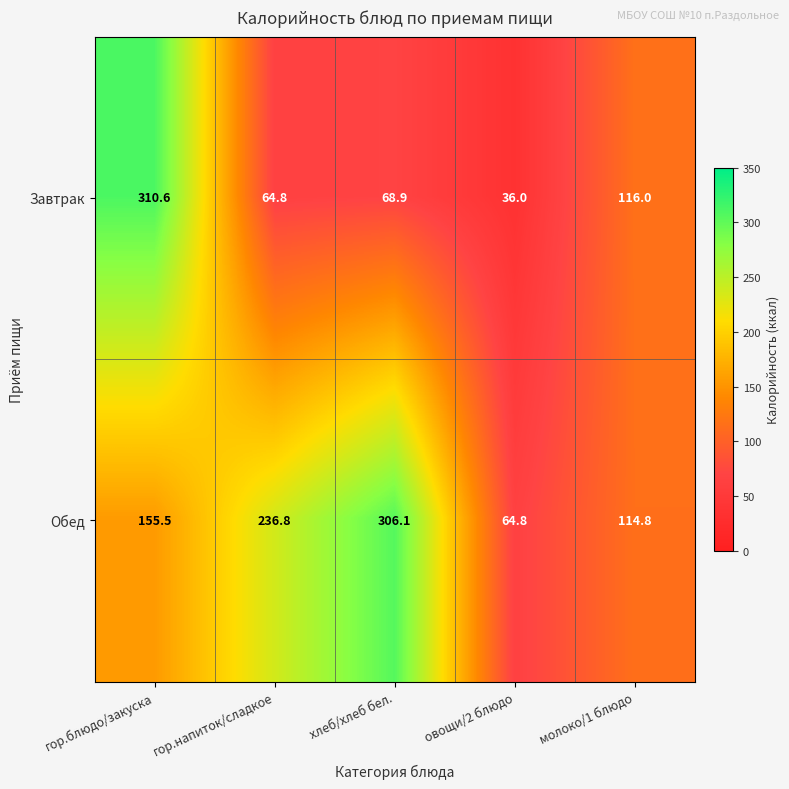

What is the sum of the Обед values at гор.блюдо/закуска and молоко/1 блюдо?

270.3